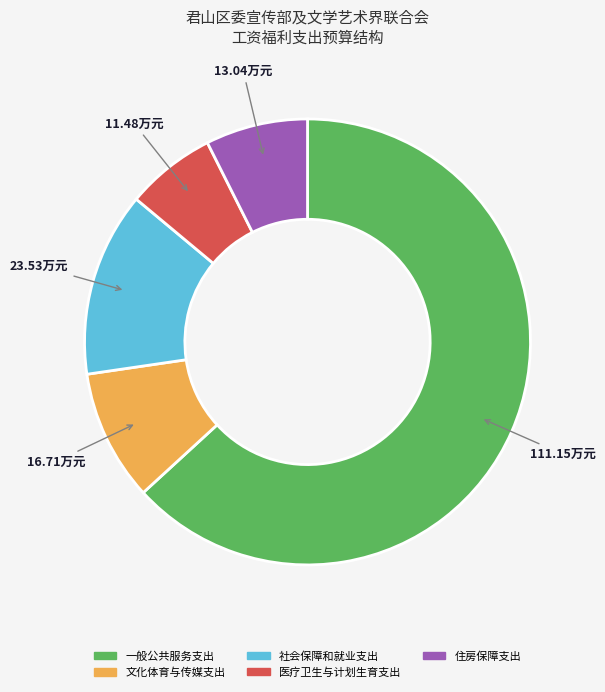

How many segments does this pie chart have?

5